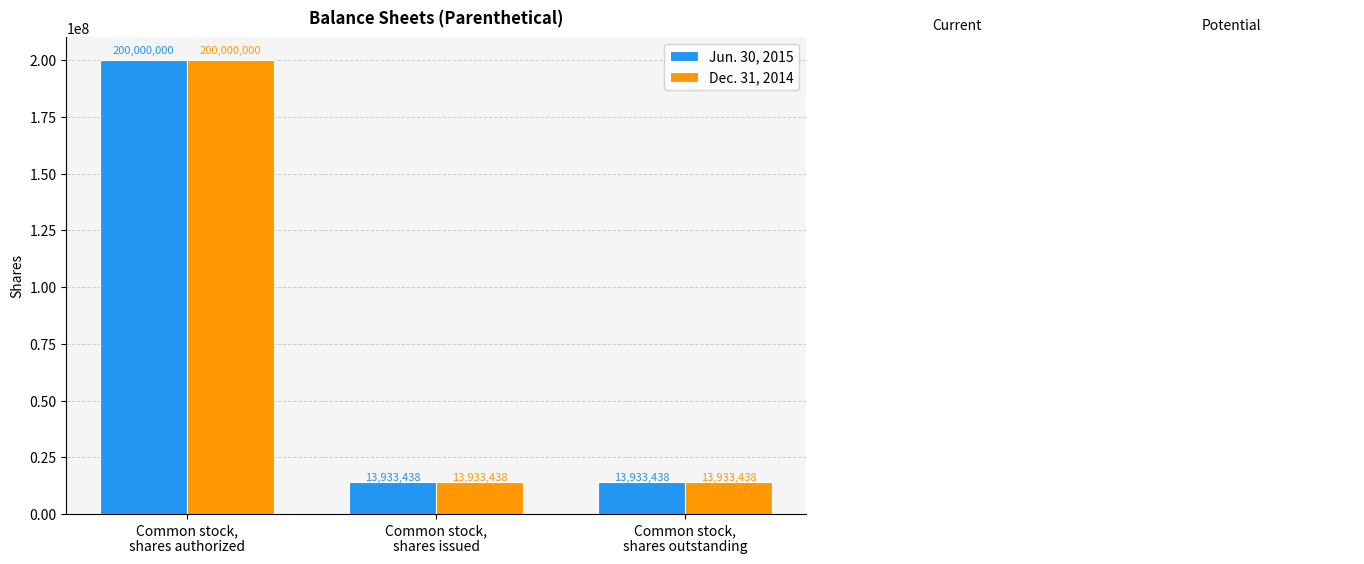

What position from the right is Common stock,
shares issued?

2